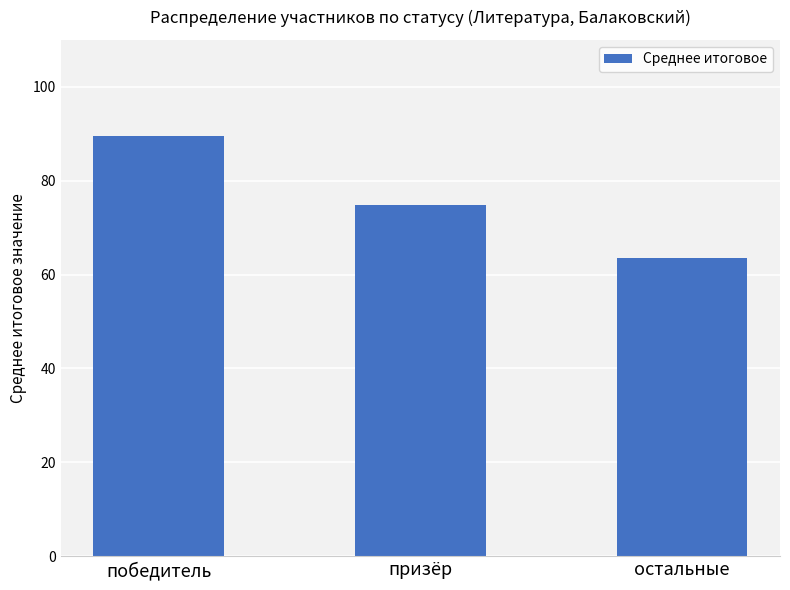

What is the label of the 3rd bar from the right?

победитель